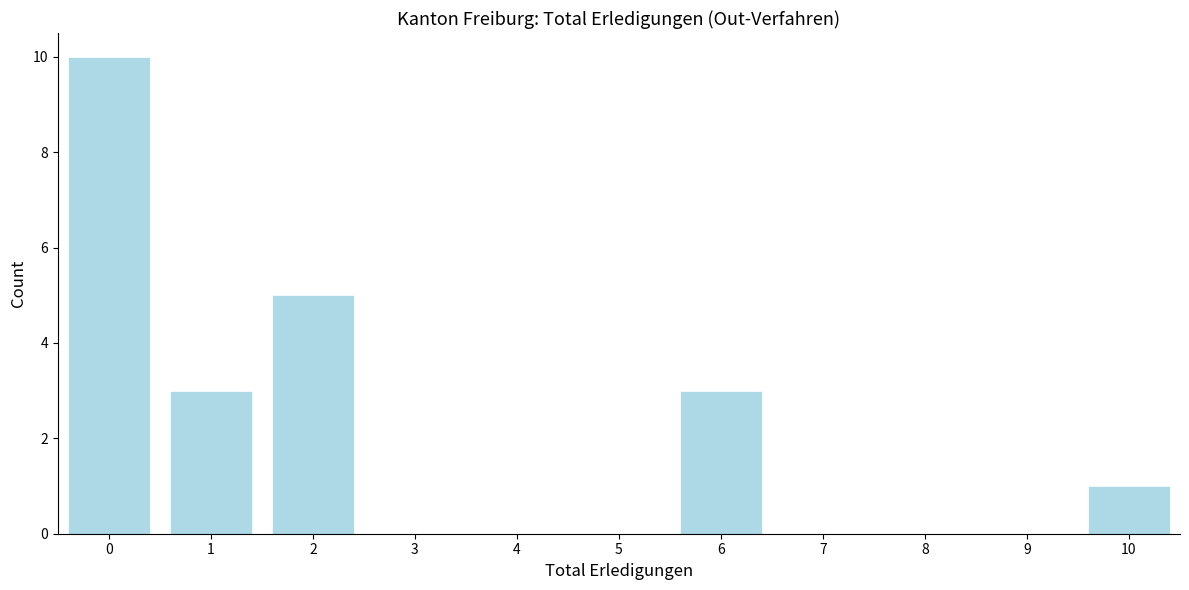

How tall is the bar that spans 1.5 to 2.5 on the x-axis? The values are not printed on the chart, so give them approximately, as read against the axis.

5